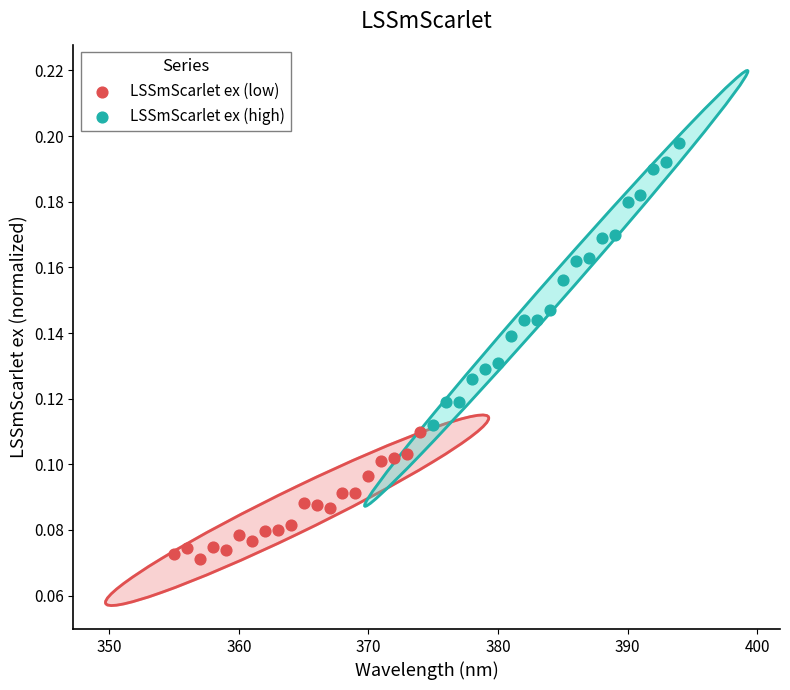

What are all the series names shown in the legend?

LSSmScarlet ex (low), LSSmScarlet ex (high)